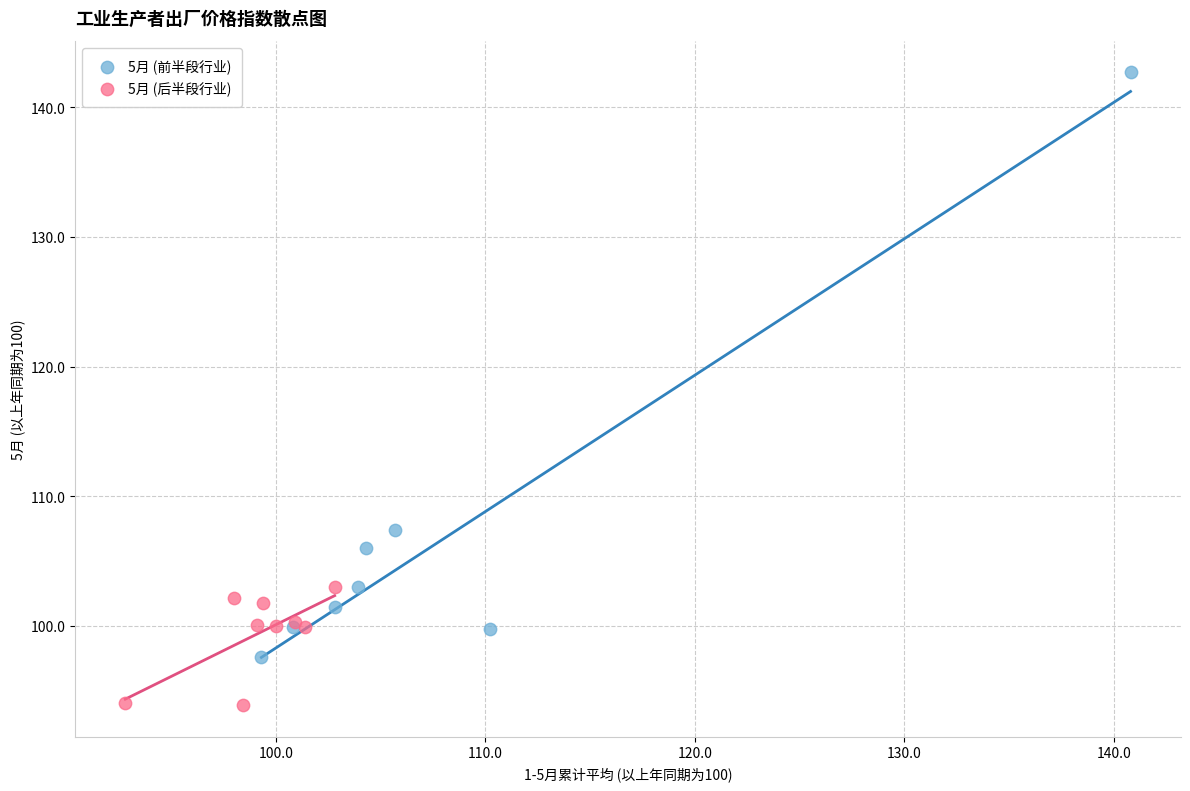

What are all the series names shown in the legend?

5月 (前半段行业), 5月 (后半段行业)